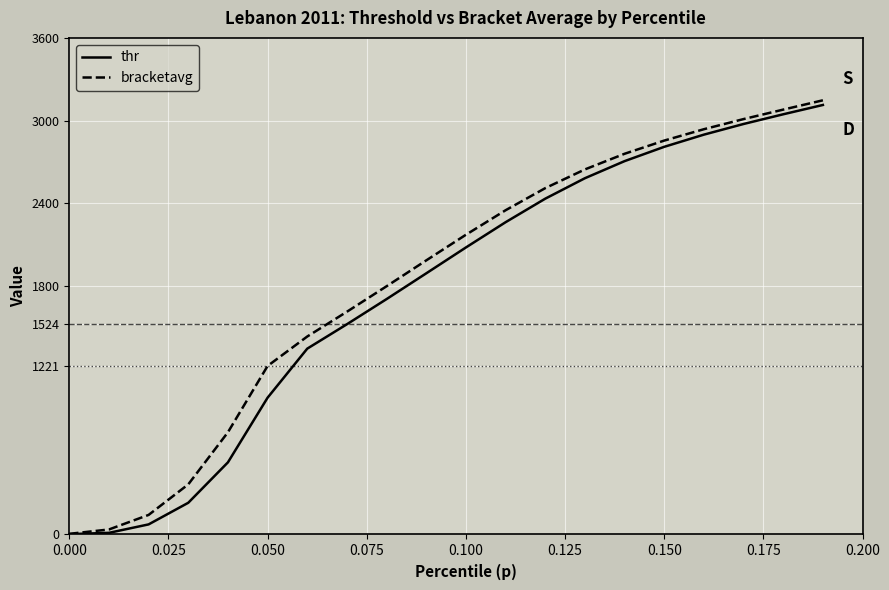

What is the maximum value for thr?

3113.7